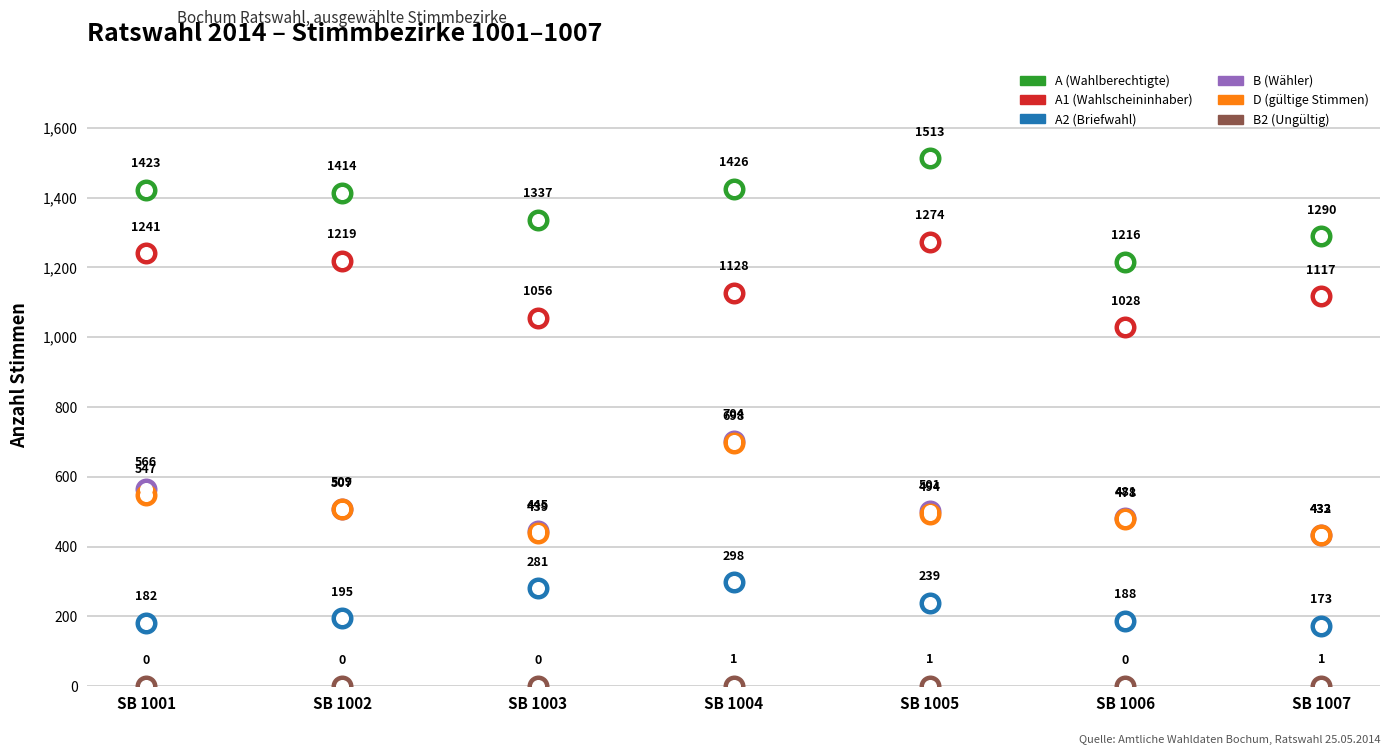

What are all the series names shown in the legend?

A (Wahlberechtigte), A1 (Wahlscheininhaber), A2 (Briefwahl), B (Wähler), D (gültige Stimmen), B2 (Ungültig)